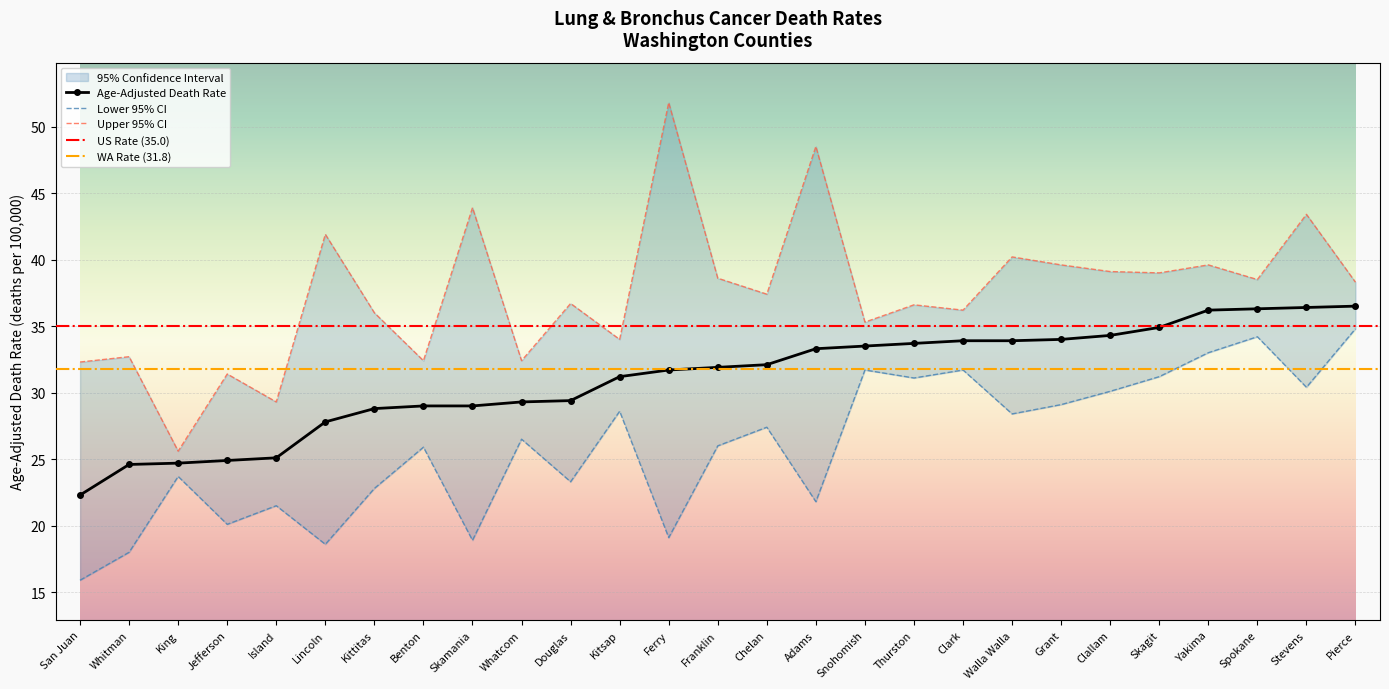

At which label is Lower 95% CI closest to 25?

Benton